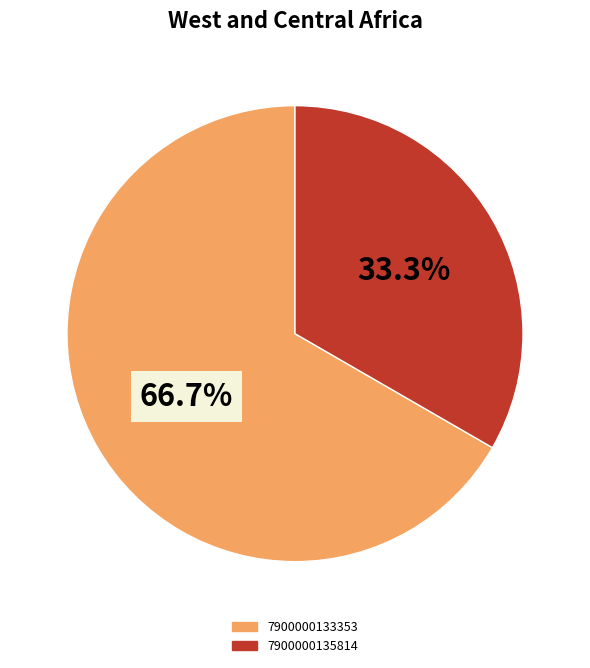

To the nearest percent, what is the average slice percentage?

50%